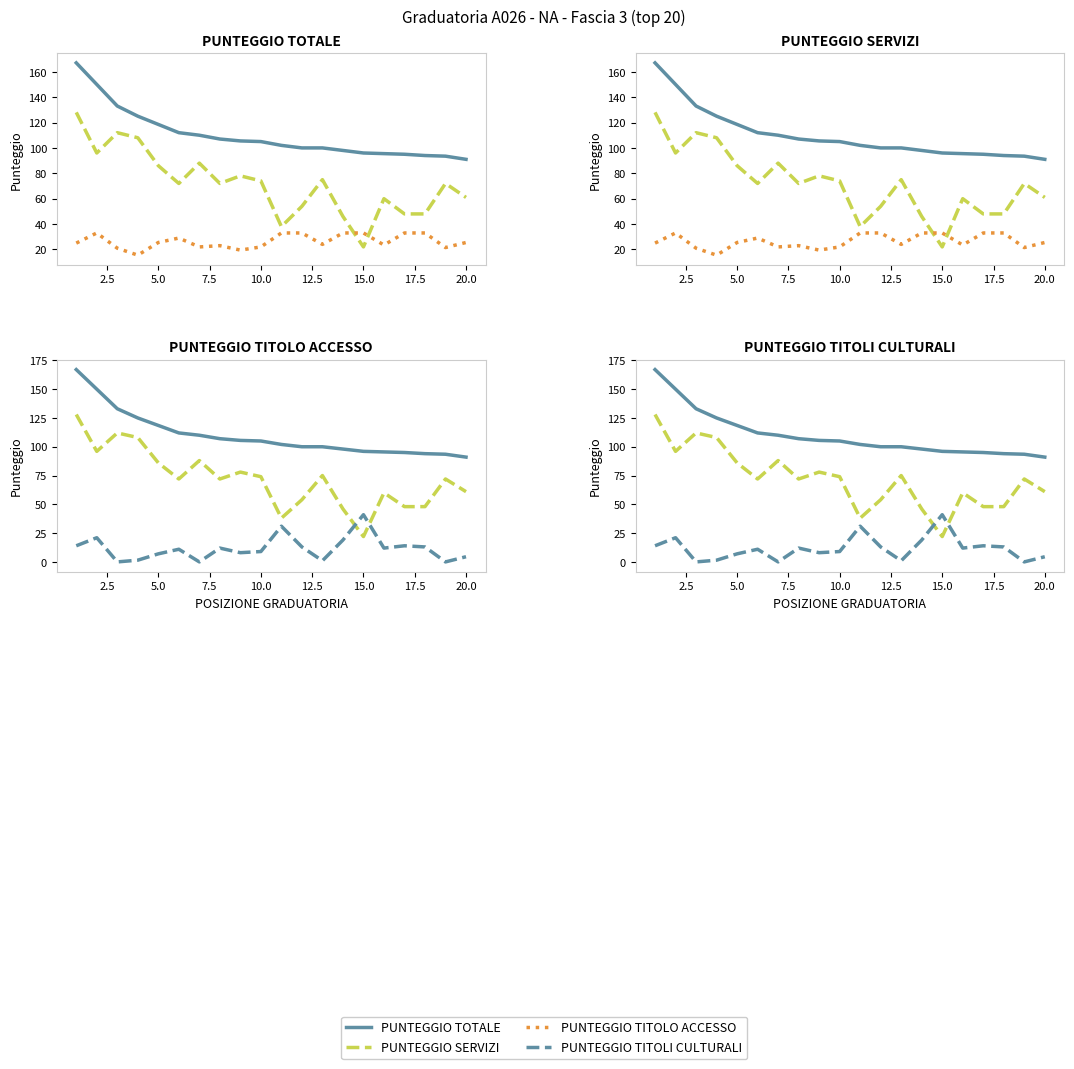

Is the value of PUNTEGGIO SERVIZI at 11 greater than the value of PUNTEGGIO TITOLI CULTURALI at 18?

Yes